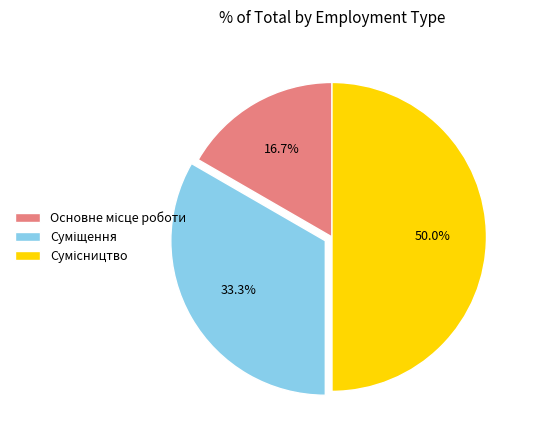

The Сумісництво slice represents 50% of the pie. True or false?

True